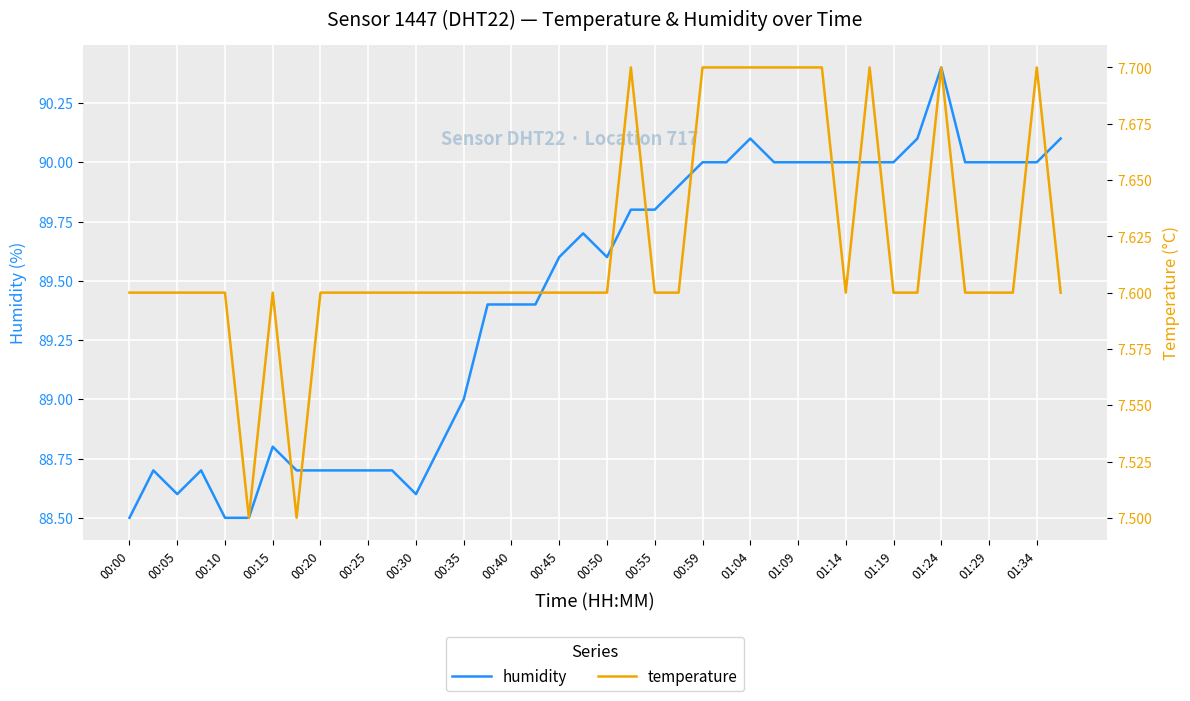

What is the label of the 1st point from the left?

00:00